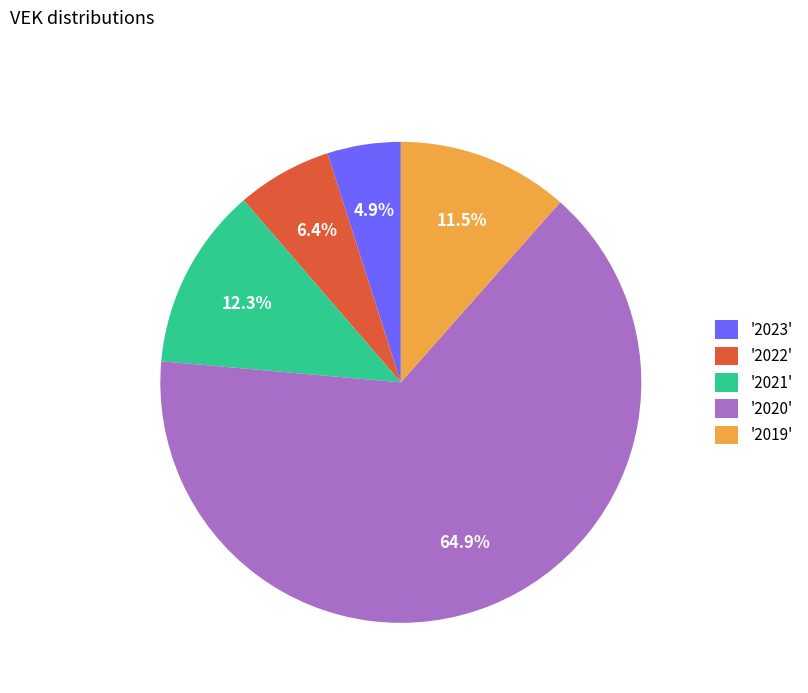

Is there any slice that represents more than half of the pie?

Yes